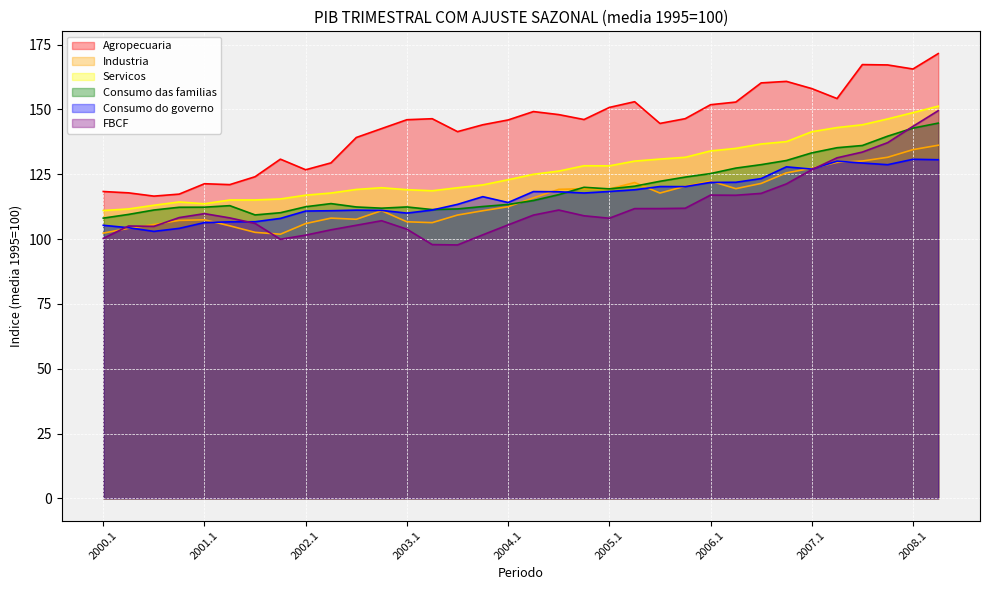

What is the total value across all series at 2004.4?

740.5